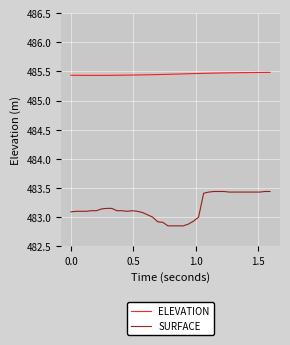

What is the difference between the maximum and minimum values in the SURFACE series?

0.6